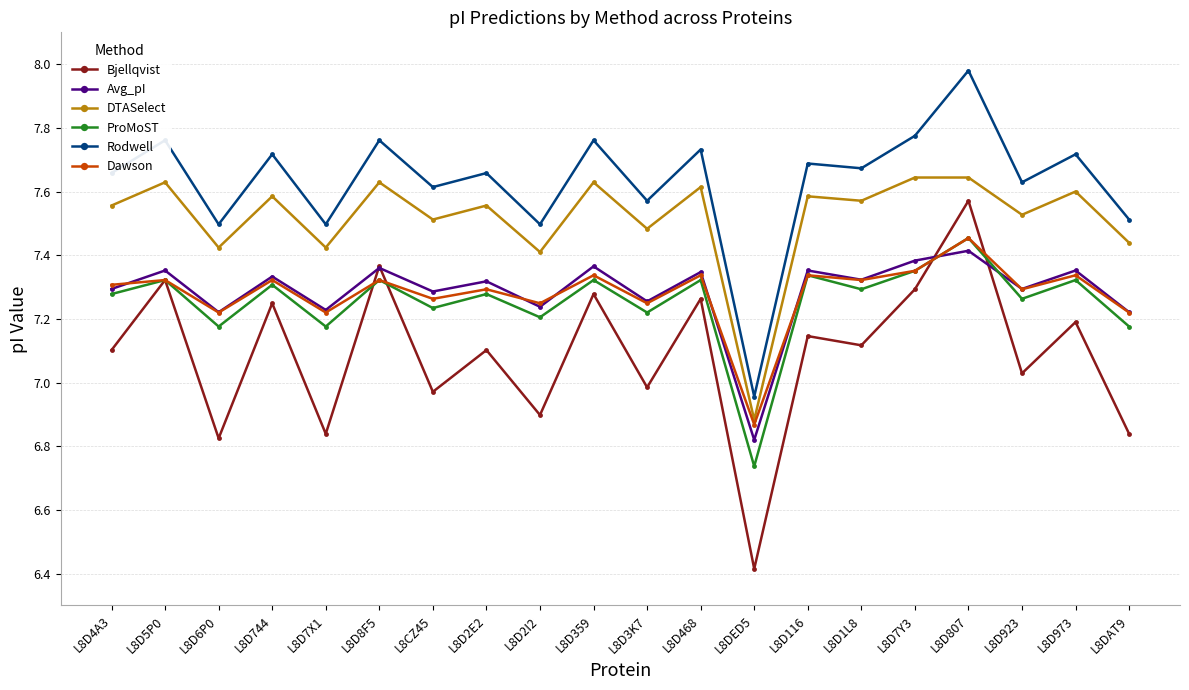

Is this an area chart (filled region under the line)?

No